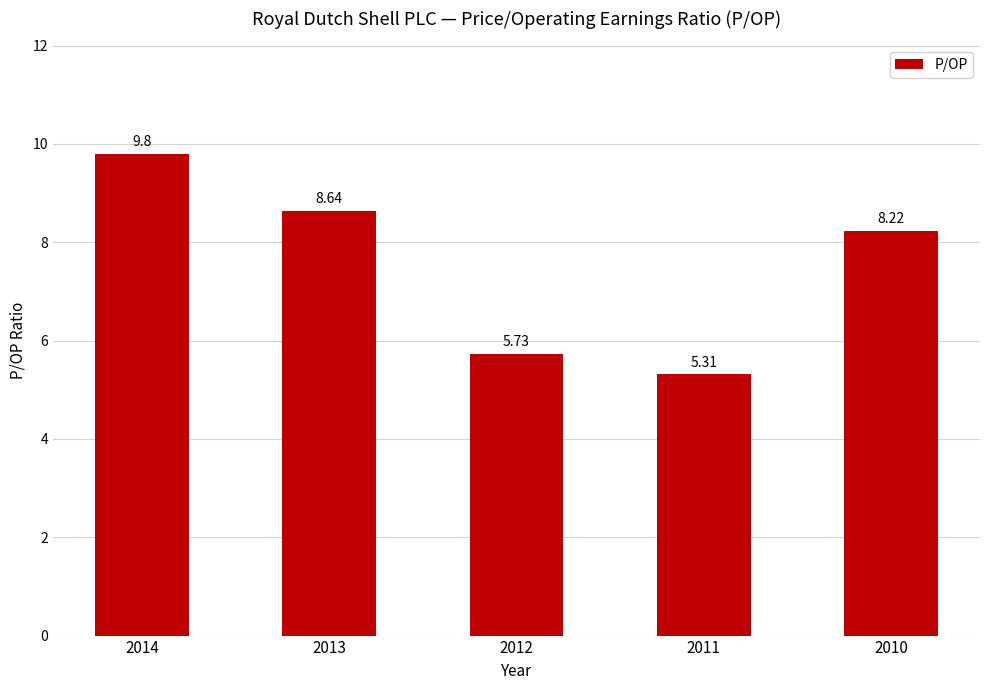

Are the bars horizontal?

No